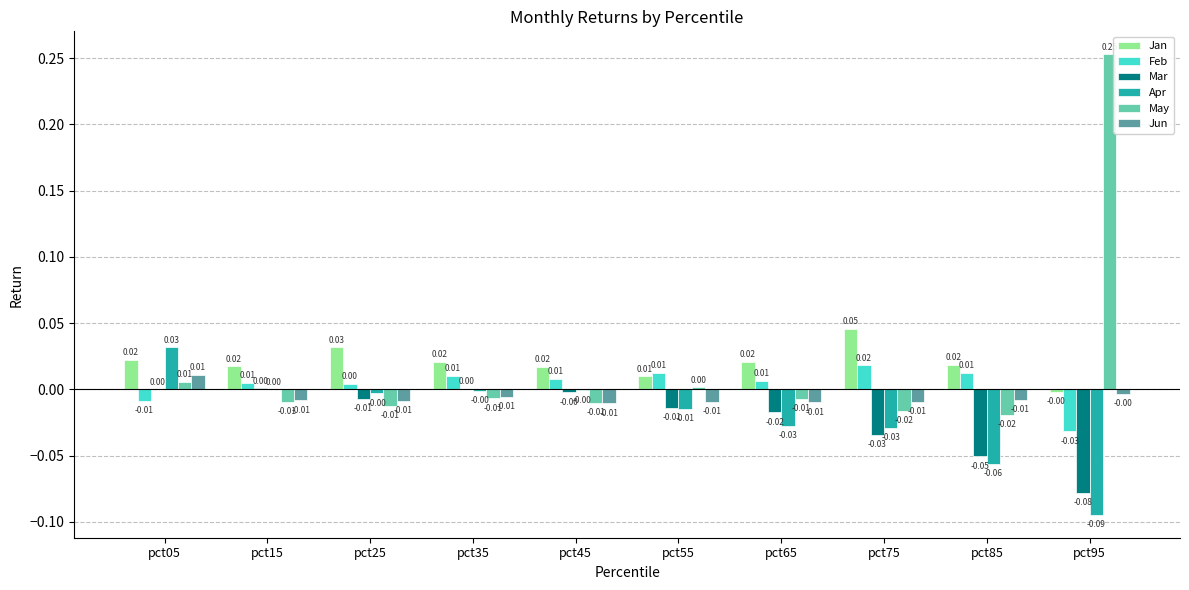

Is the value of Apr at pct35 greater than the value of May at pct45?

Yes